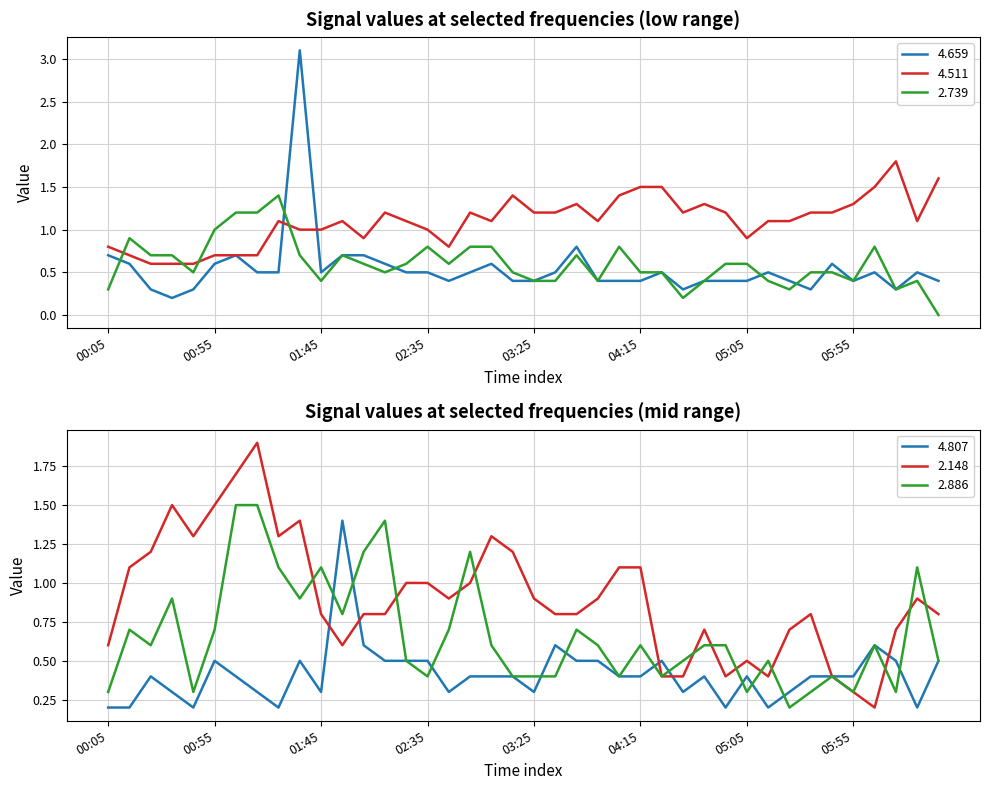

Is the value of 4.511 at 2021/09/17 04:35 greater than the value of 4.659 at 2021/09/17 04:35?

Yes